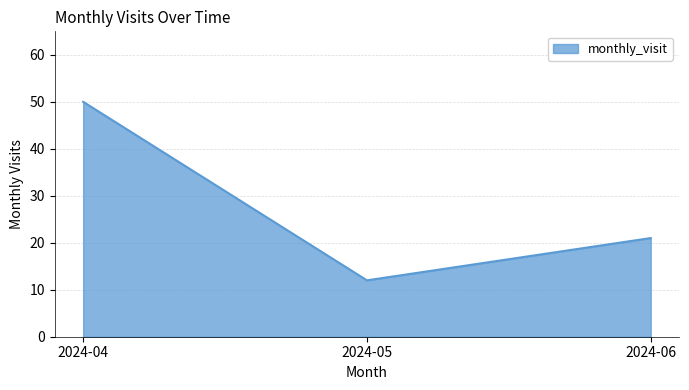

At which label does the data first exceed 21?

2024-04